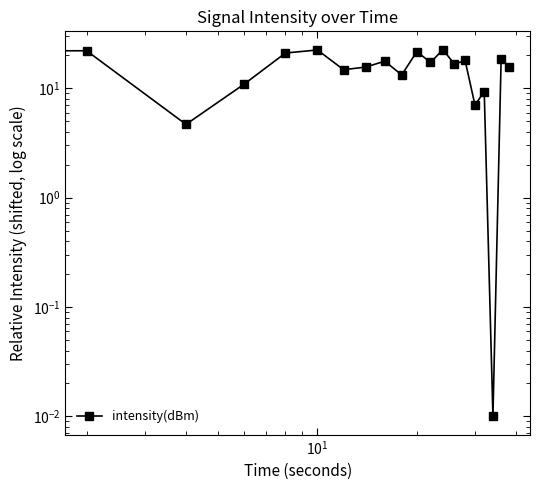

The value at $\mathdefault{10^{2}}$ is 7.5. True or false?

False